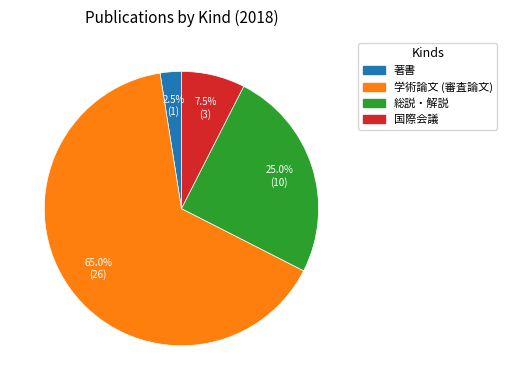

What portion of the pie excludes 総説・解説?

75.0%